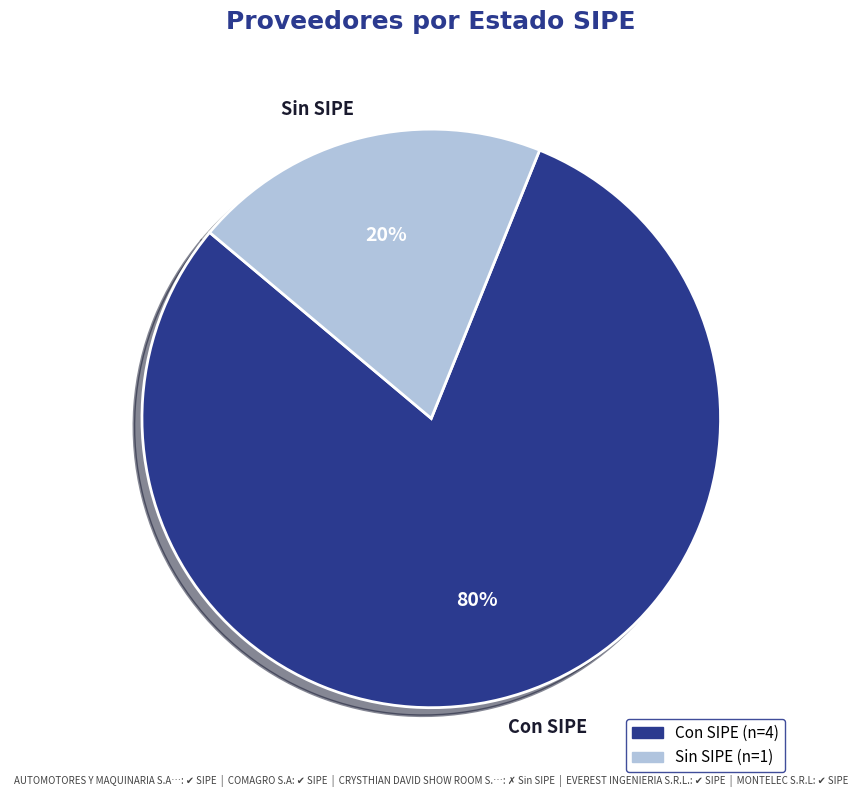

Rank the categories by value from highest to lowest.

Con SIPE, Sin SIPE